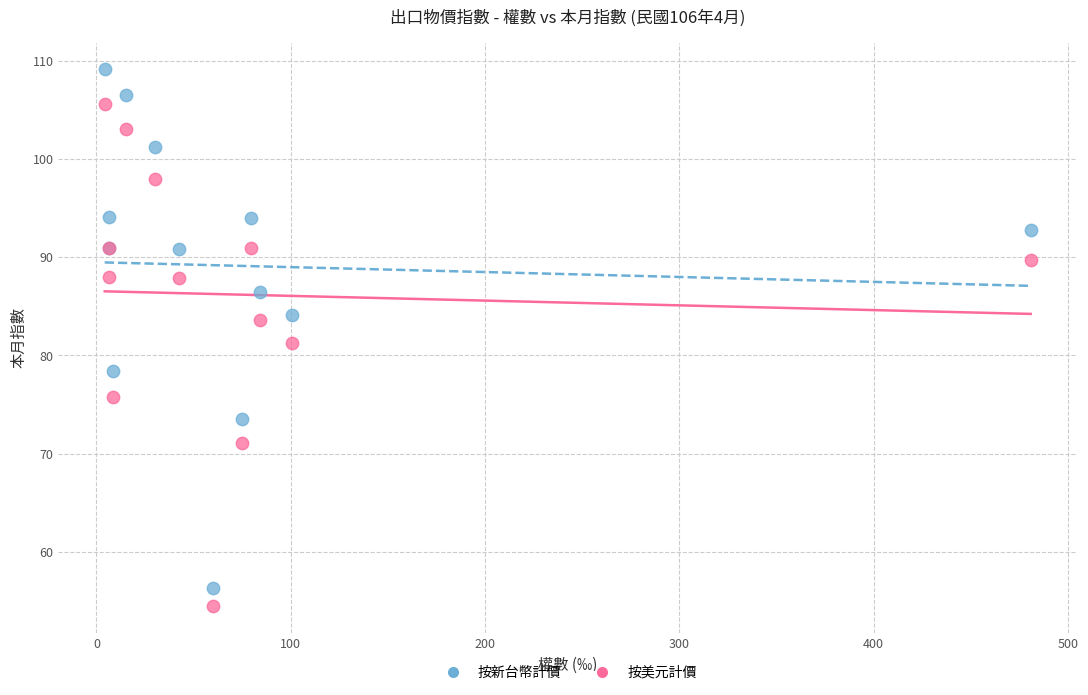

In the 按新台幣計價 series, what Y value is closest to 82?

84.1